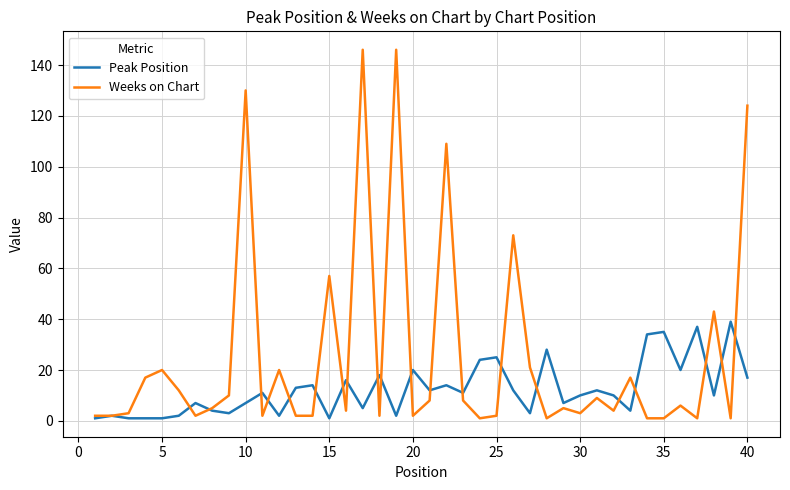

True or false: Peak Position and Weeks on Chart intersect in this chart.

True